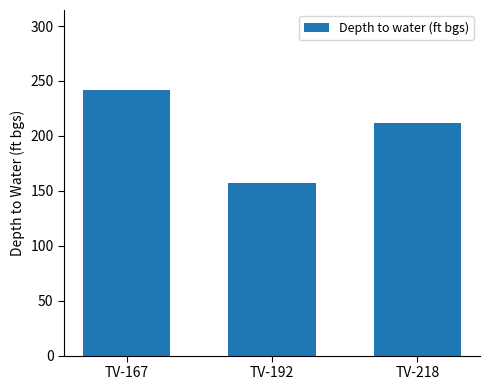

Where is the data nearest to the value 199?

TV-218